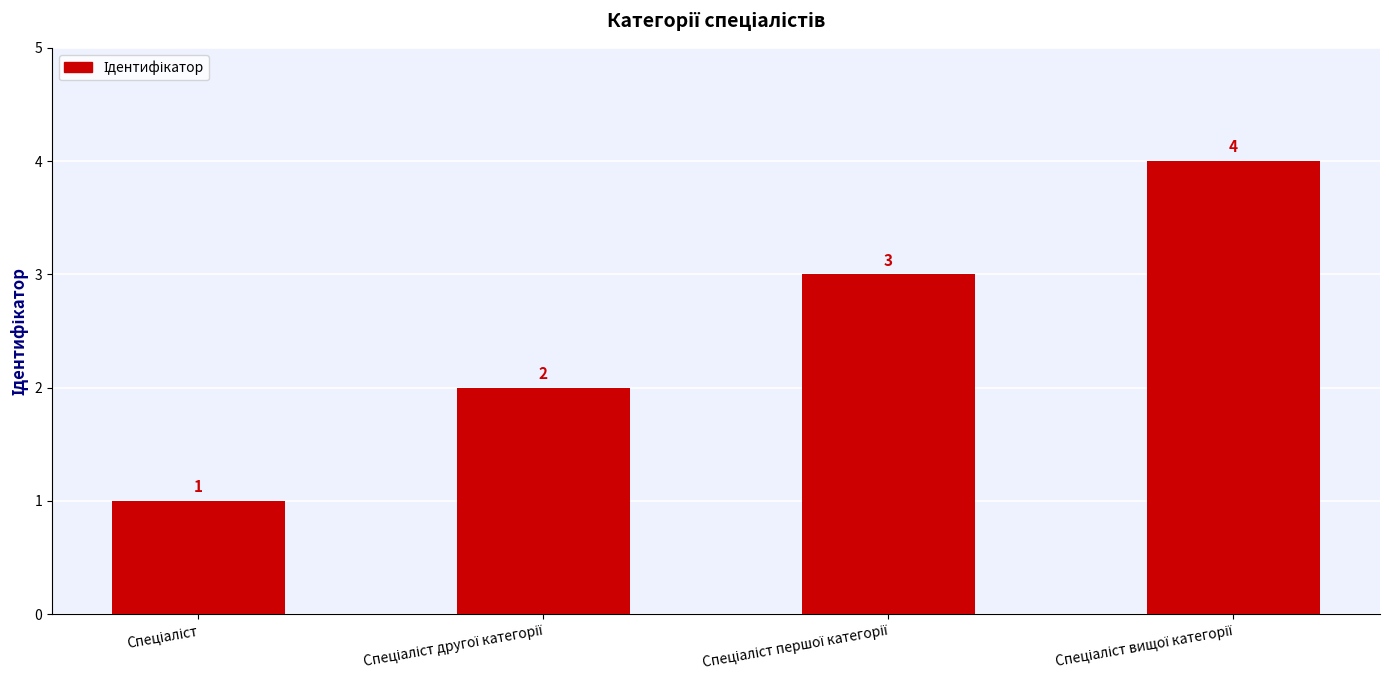

What is the smallest value displayed?

1